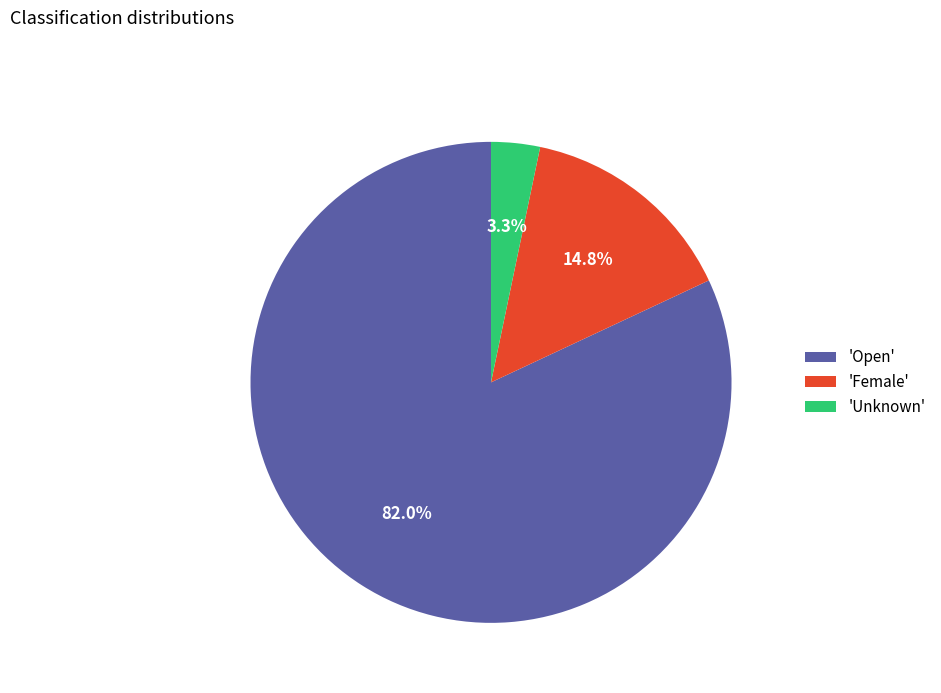

Combined, do 'Female' and 'Unknown' account for over 50%?

No